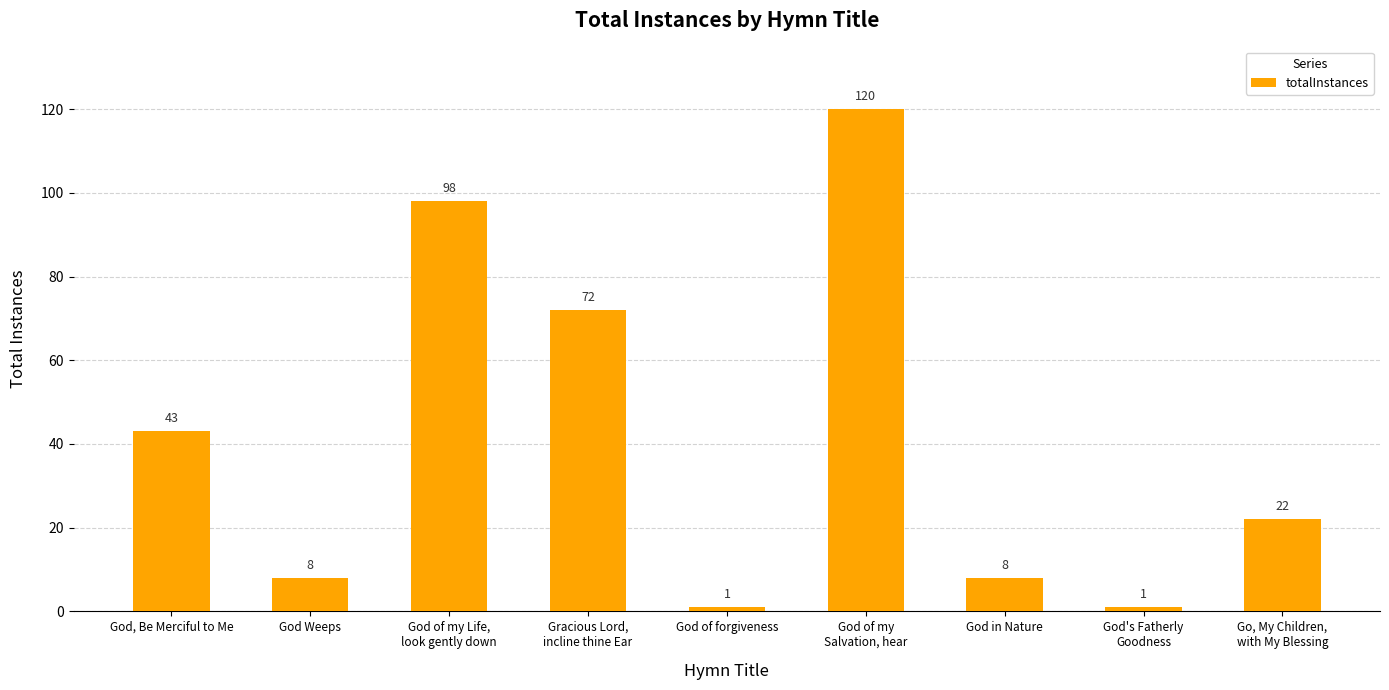

What is the sum of the values at God of my Life,
look gently down and Go, My Children,
with My Blessing?

120